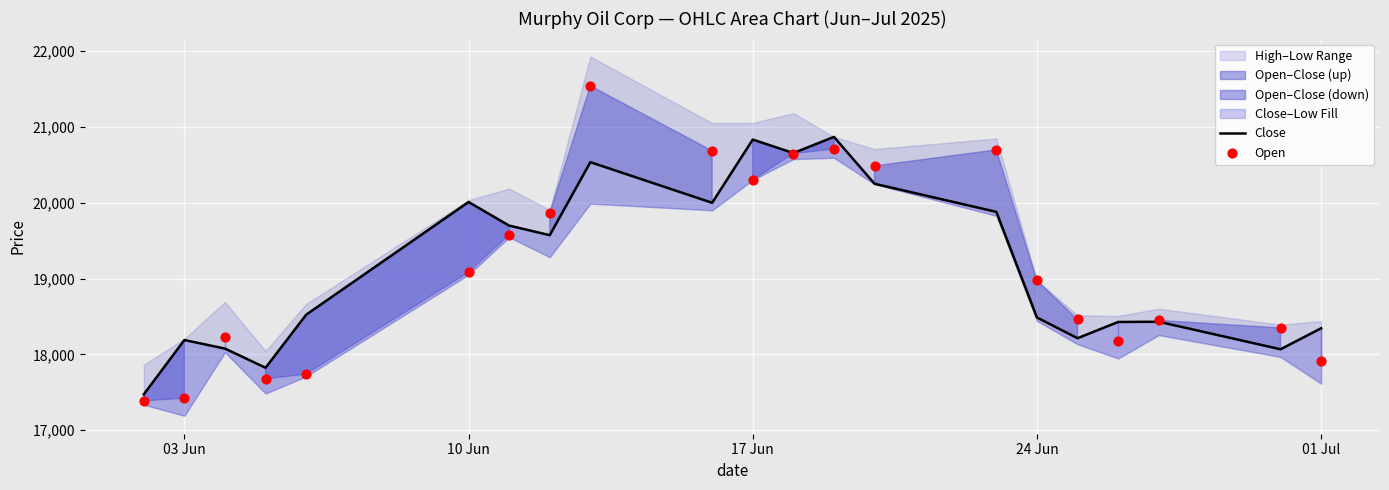

Is the value of Open at 10 Jun greater than the value of Close at 13?

No